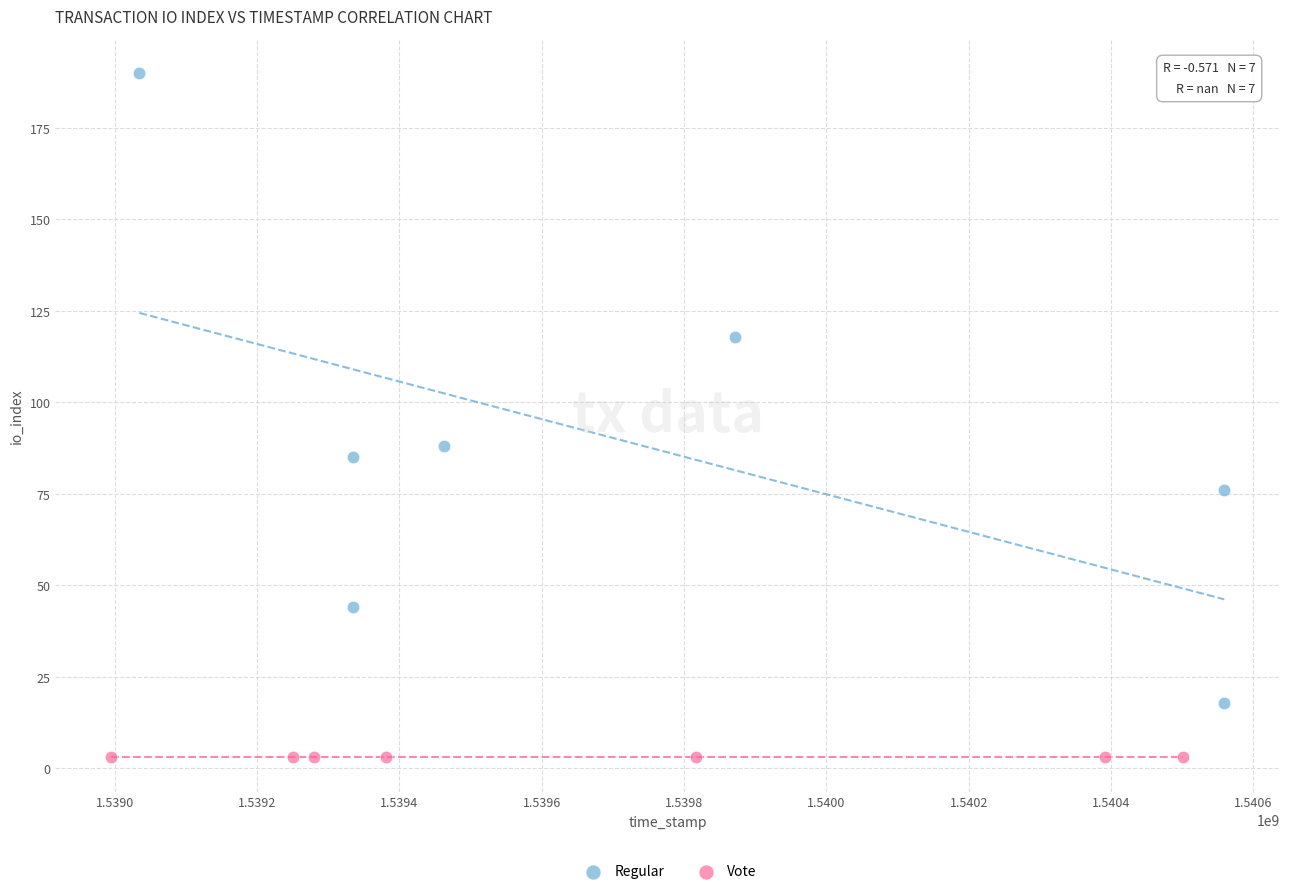

Which series reaches the maximum Y coordinate?

Regular